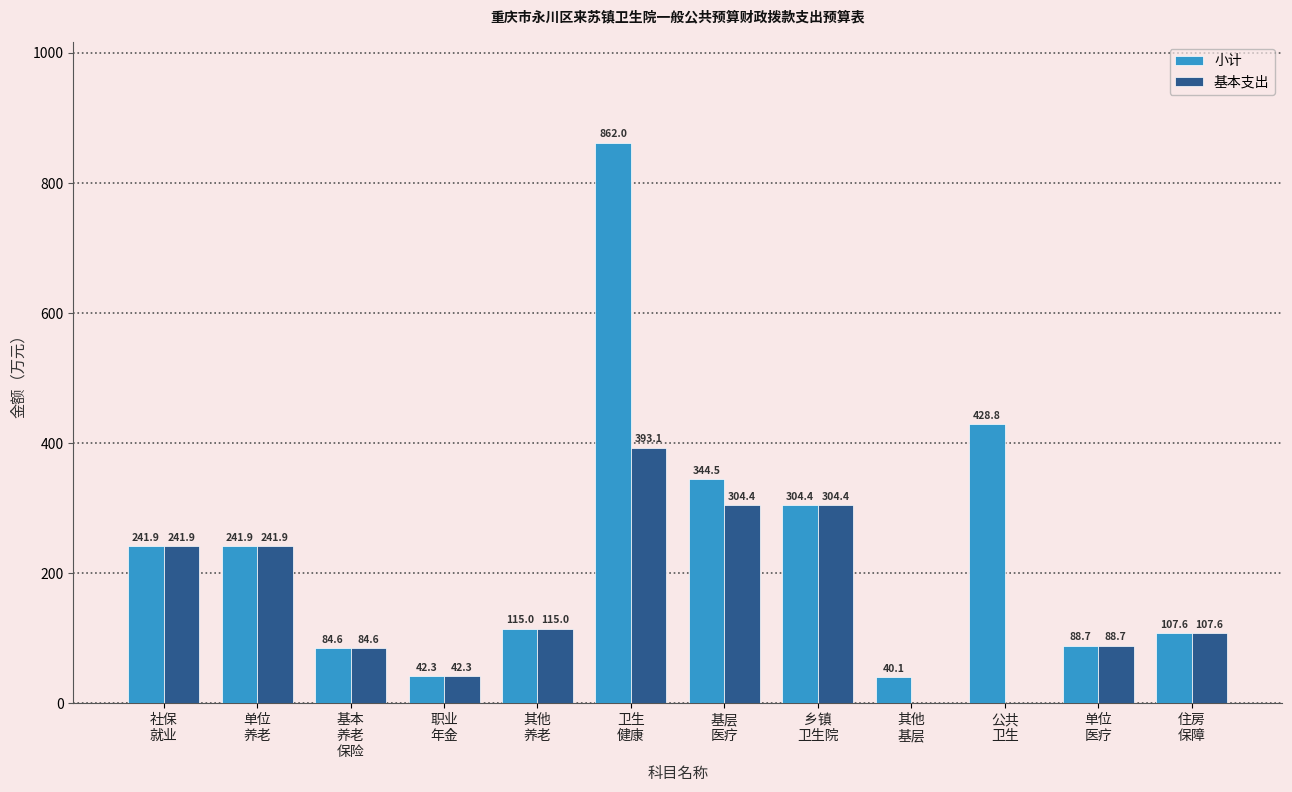

Which series has the largest range (max minus min)?

小计